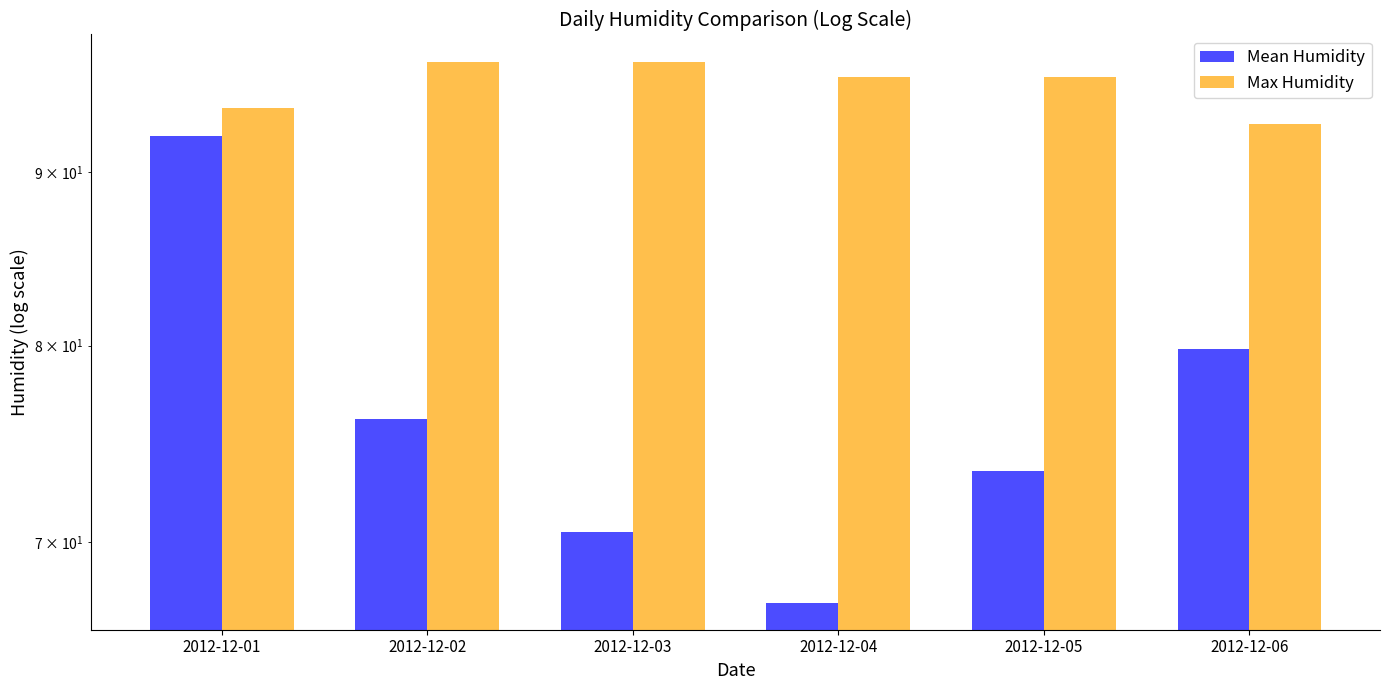

Which category has the highest value across all series?

2012-12-02